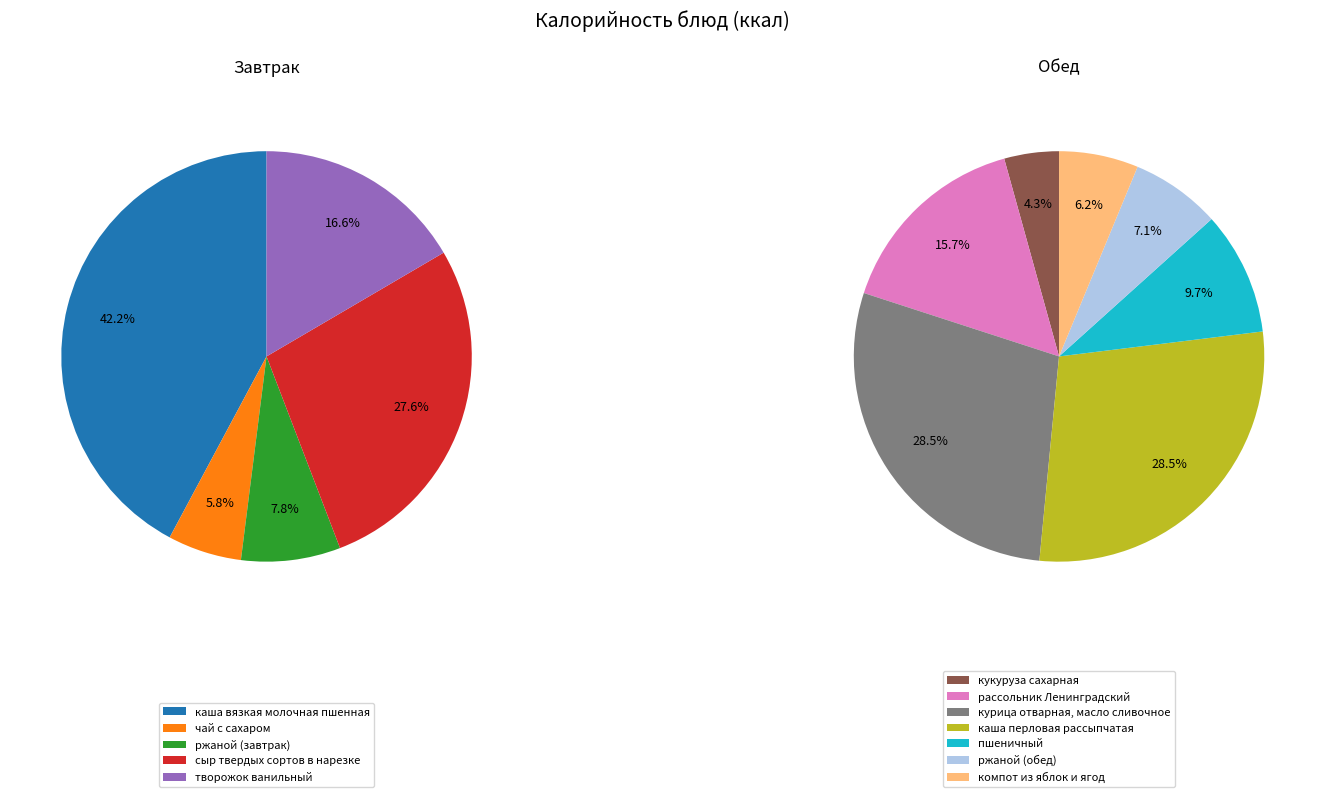

Which category has the biggest portion of the pie?

каша вязкая молочная пшенная